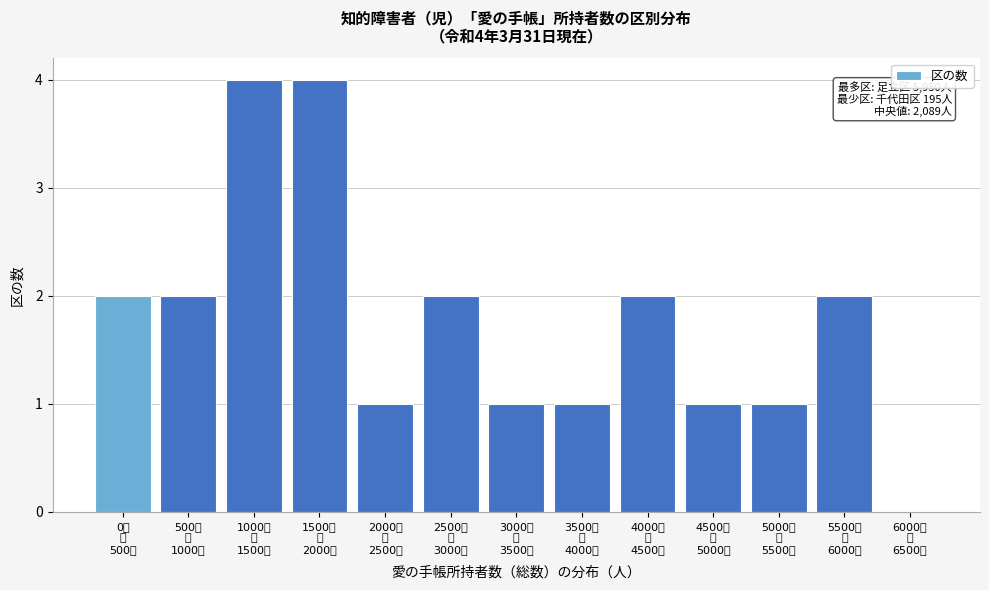

What is the maximum value shown in the chart?

4